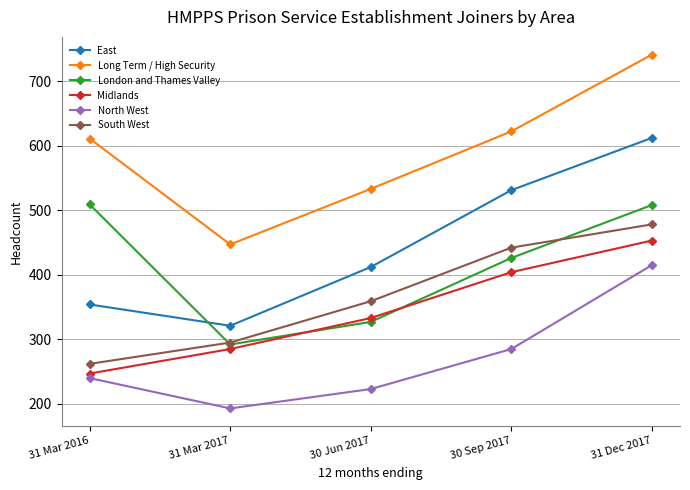

What are all the series names shown in the legend?

East, Long Term / High Security, London and Thames Valley, Midlands, North West, South West